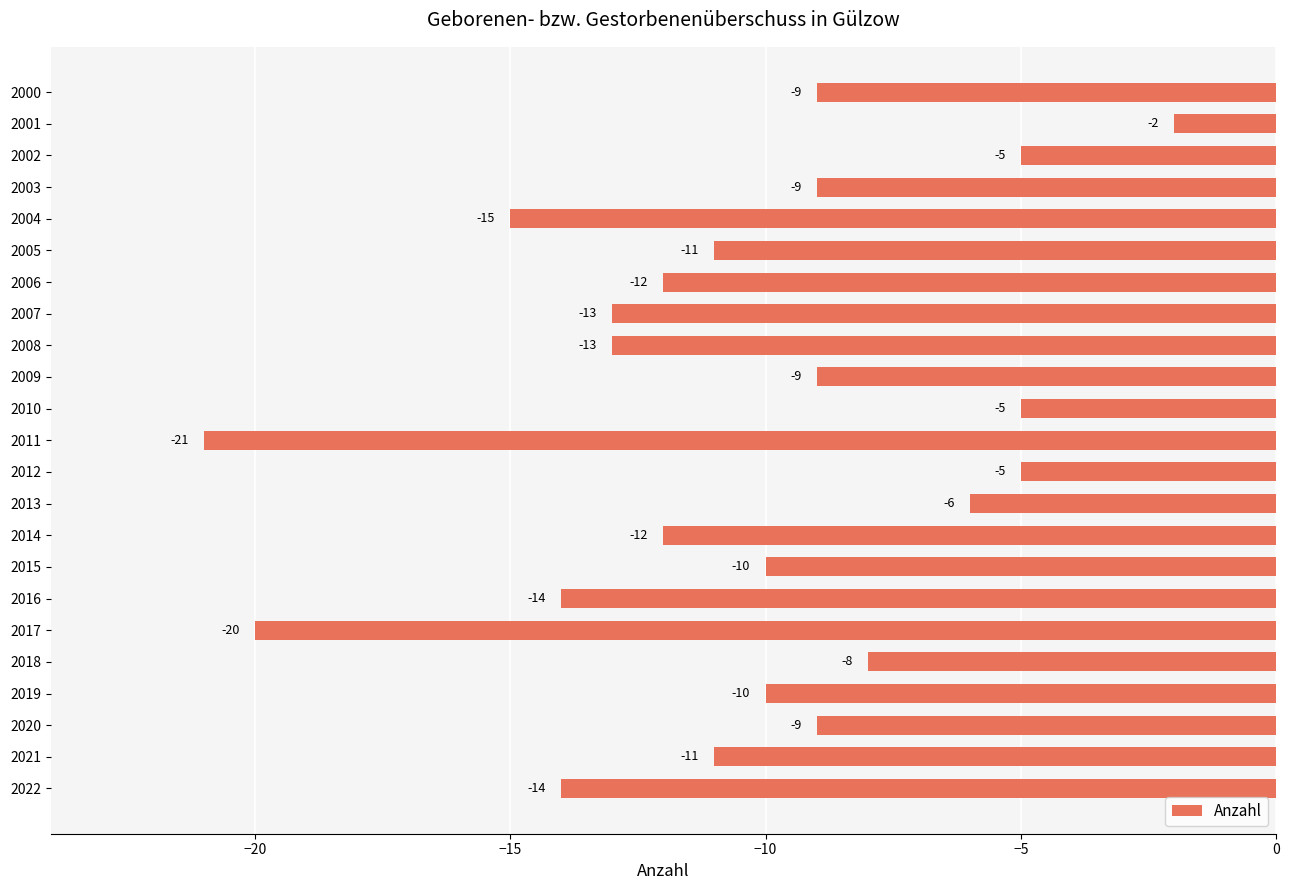

The value at 2011 is -14. True or false?

False